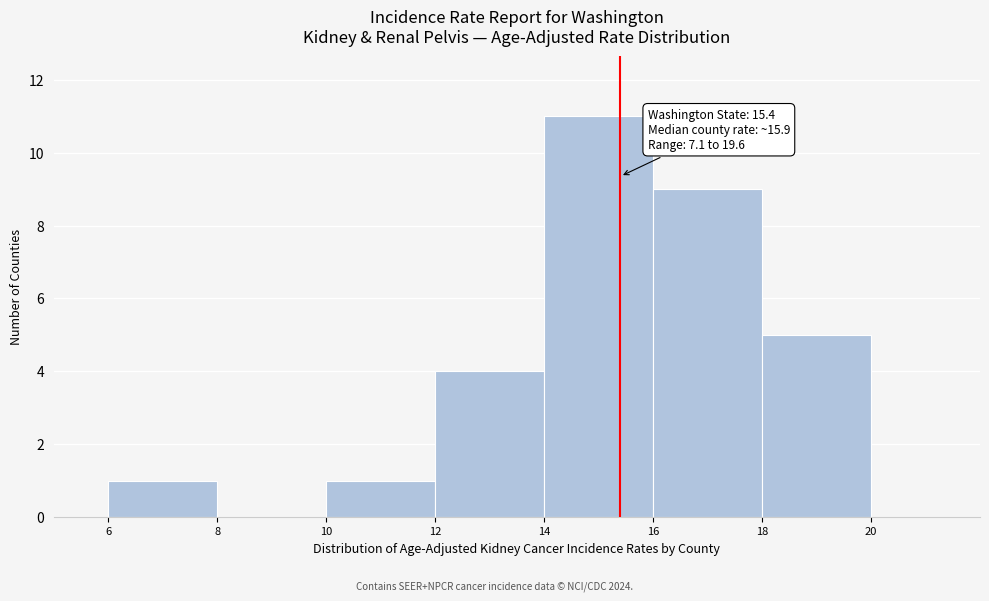

Over which range of the x-axis is the bar tallest?

14 to 16